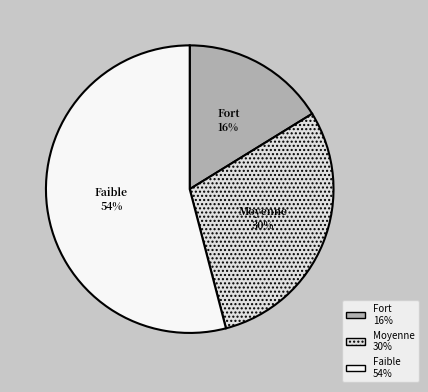

Is there any slice that represents more than half of the pie?

Yes